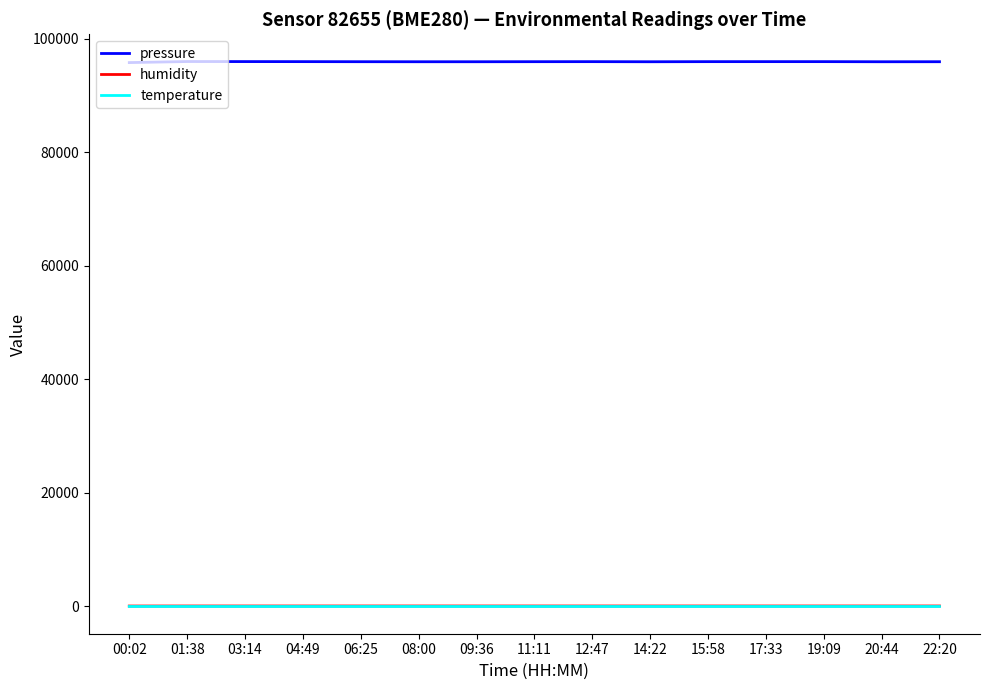

Which series has the widest spread of values?

pressure